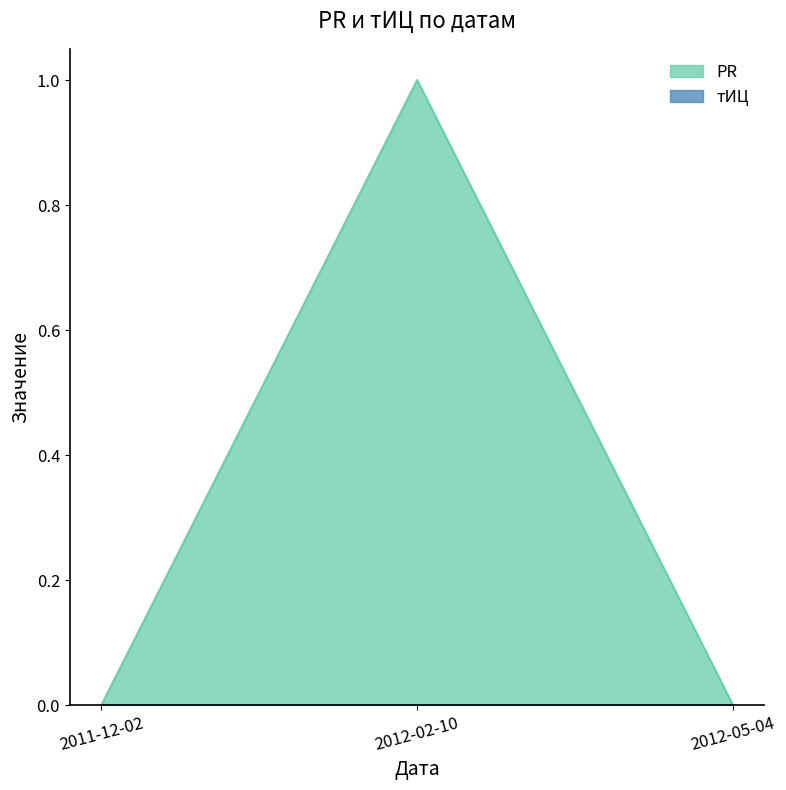

The chart shows a value of -1 at 2012-05-04. True or false?

False